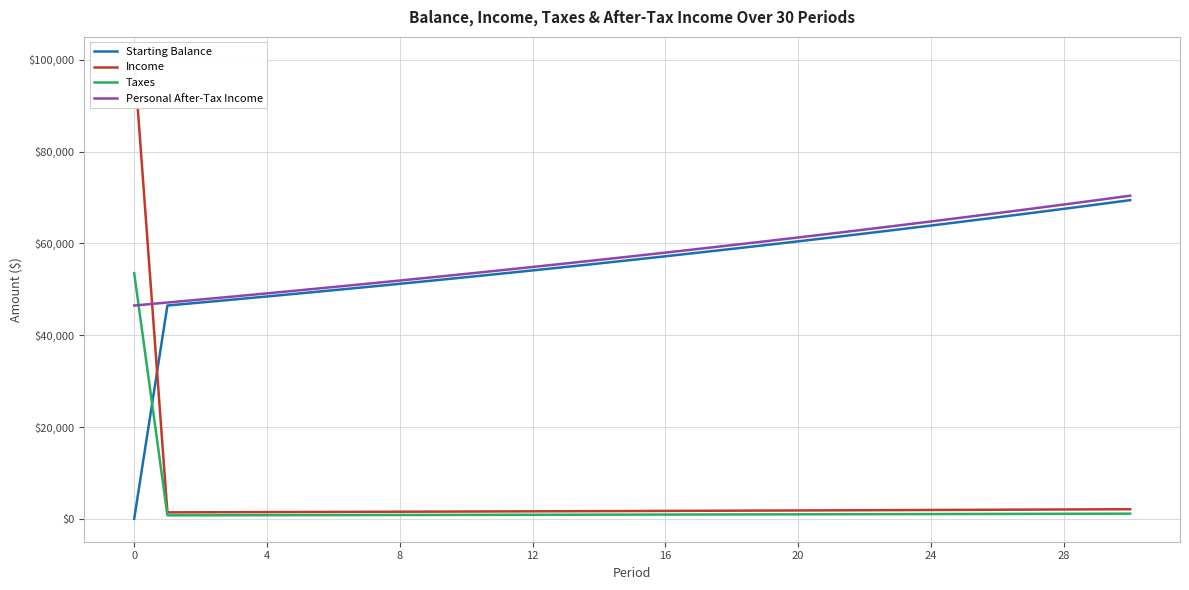

Which series has the largest range (max minus min)?

Income